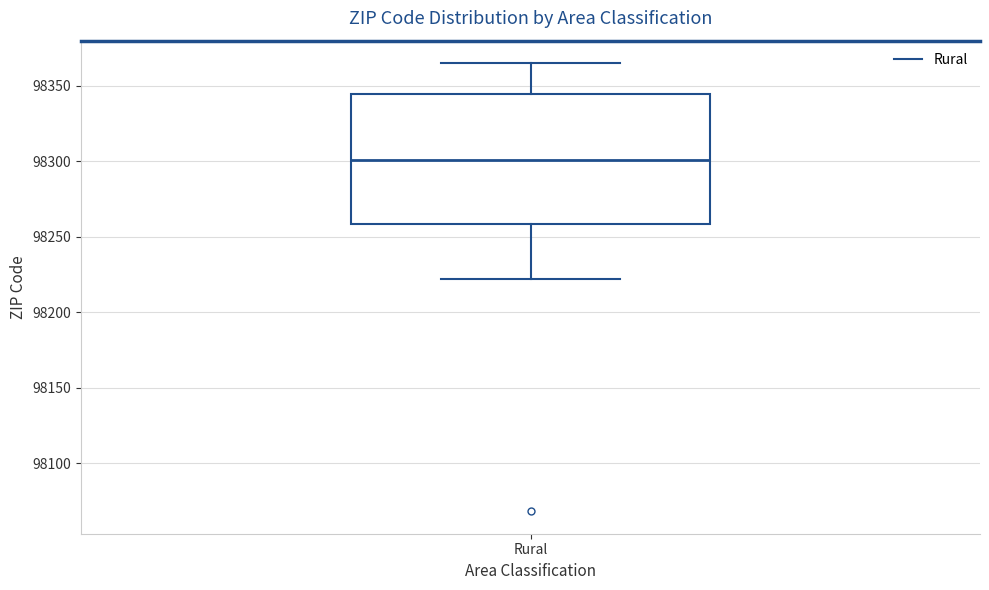

Read this box plot against the y-axis: the position of the median line, the range covered by the box, and the ends of both whiskers. The values are not printed on the chart, so give them approximately, as read against the axis.

median 98300, box 98260 to 98345, whiskers 98220 to 98365